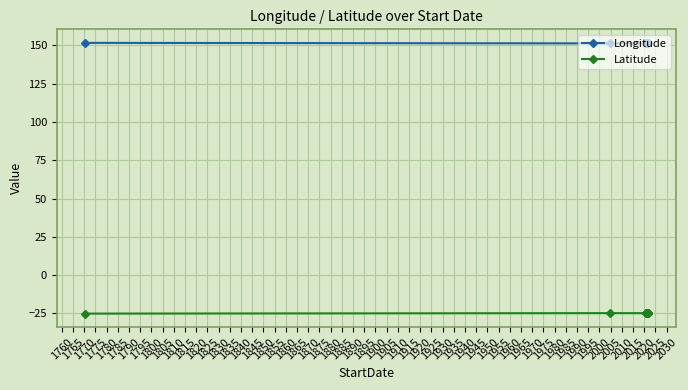

What is the maximum value for Latitude?

-24.9